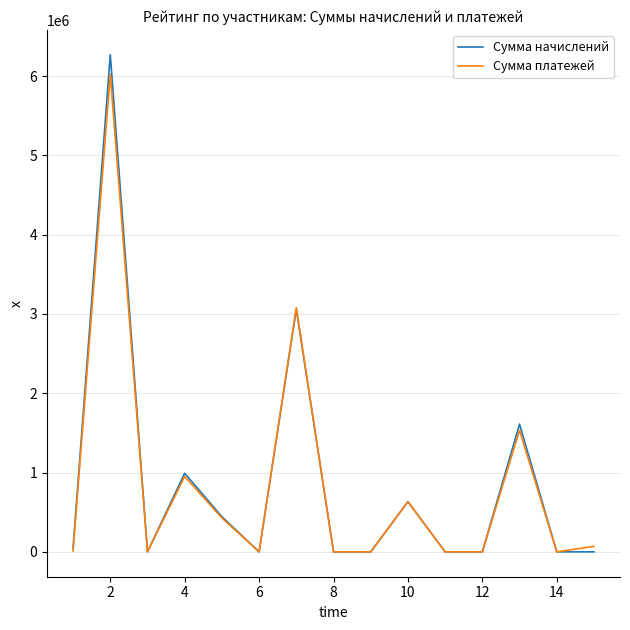

Which series has the widest spread of values?

Сумма начислений